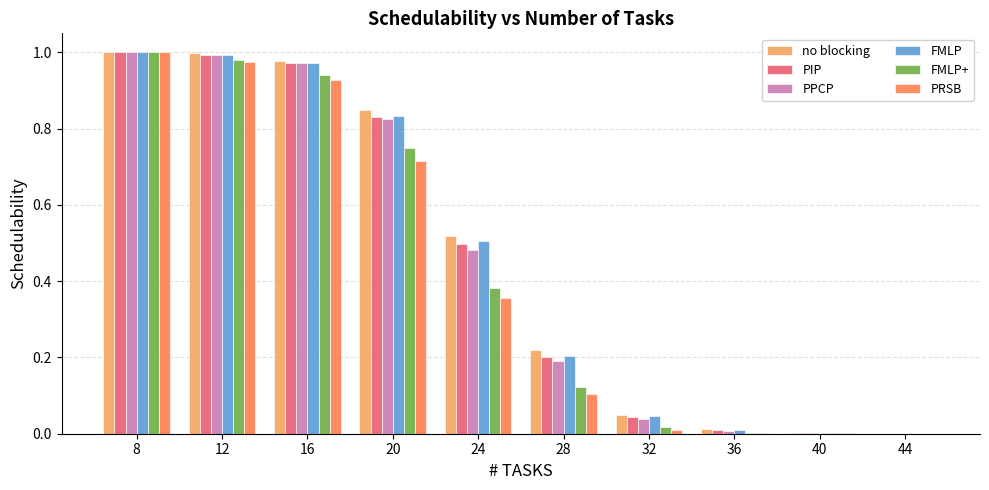

The PIP series shows 0.5 at 20. True or false?

False